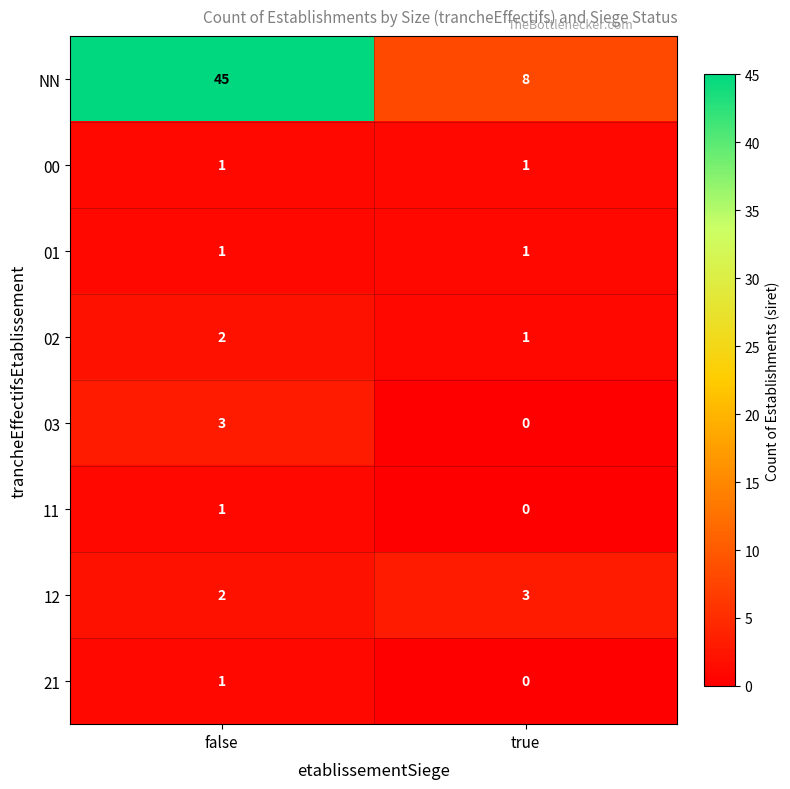

Which category has the lowest value in the 03 series?

true